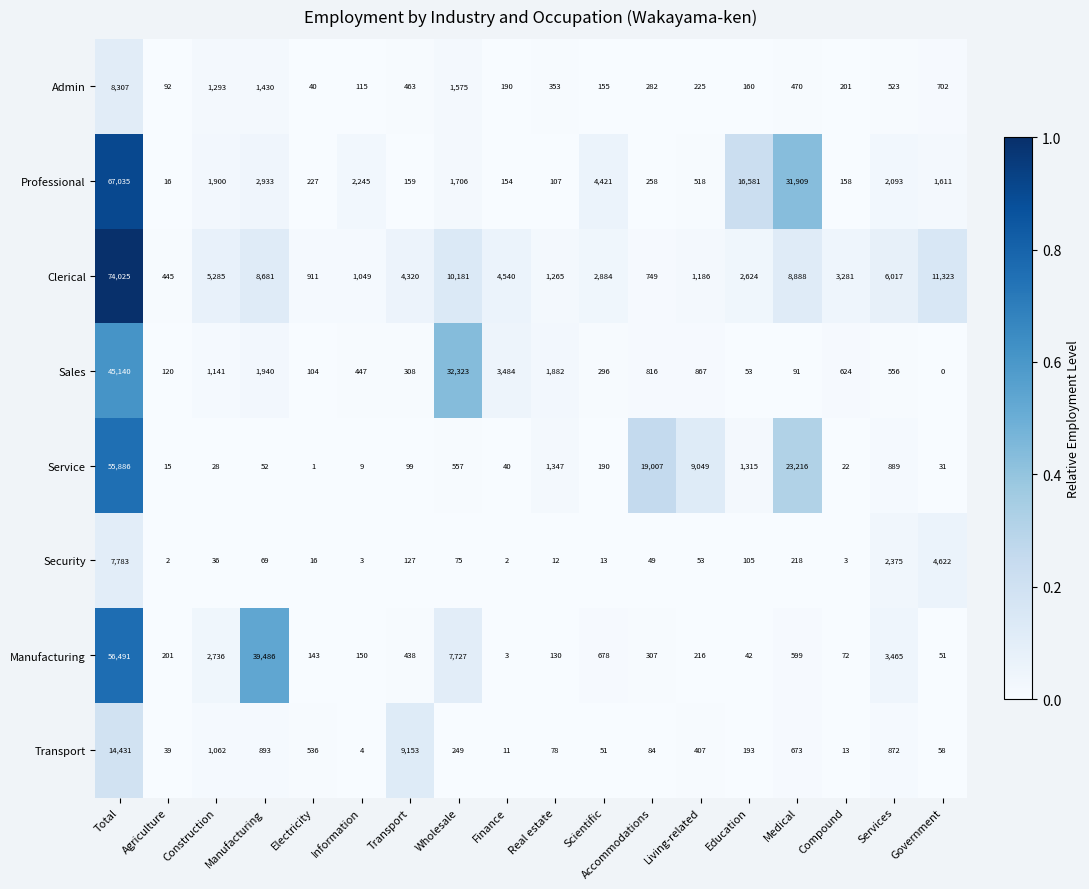

Between Total and Education, which series saw the biggest shift?

Clerical